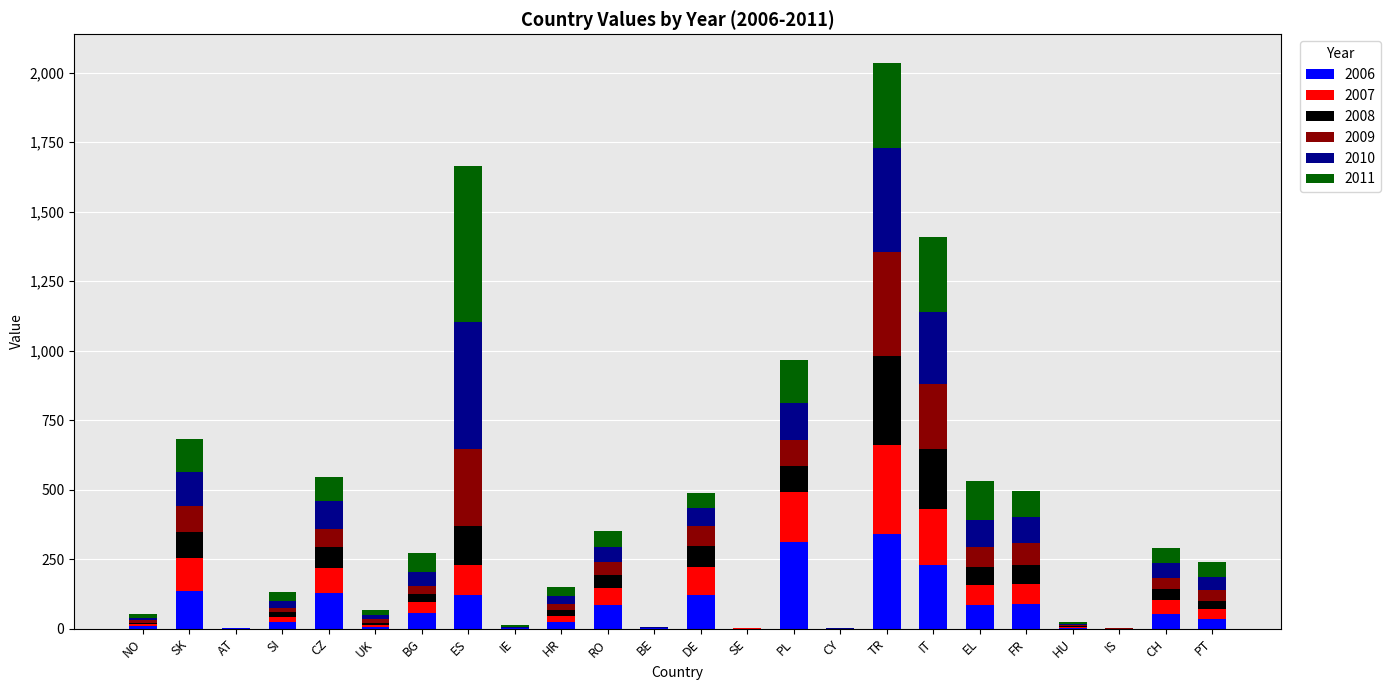

At which category is the sum across all series the highest?

TR